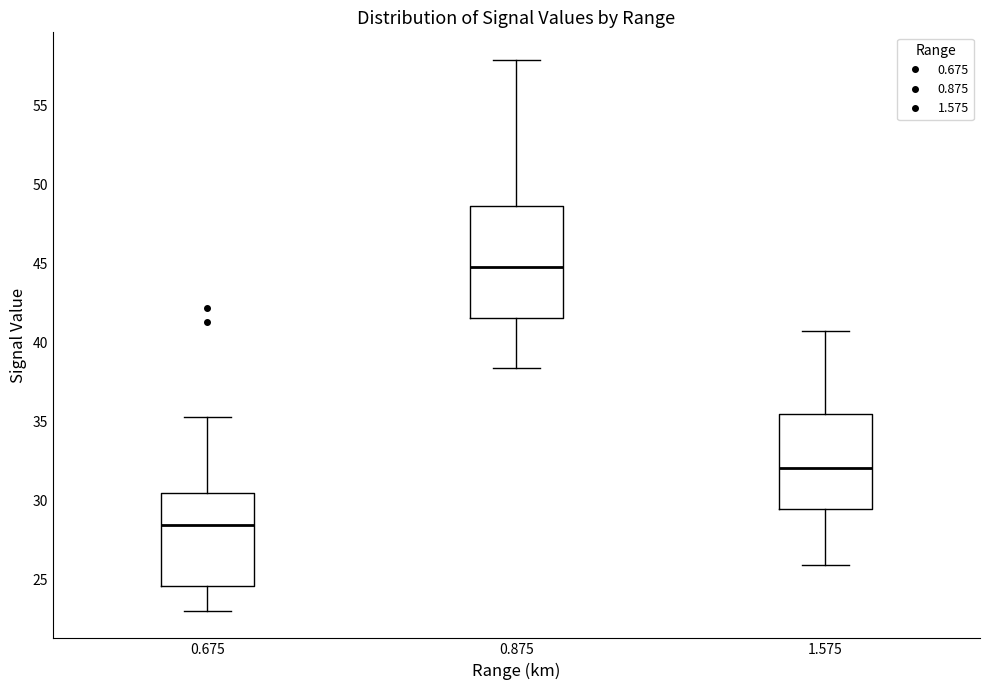

Which box is the tallest, from its lower edge to its upper edge?

0.875